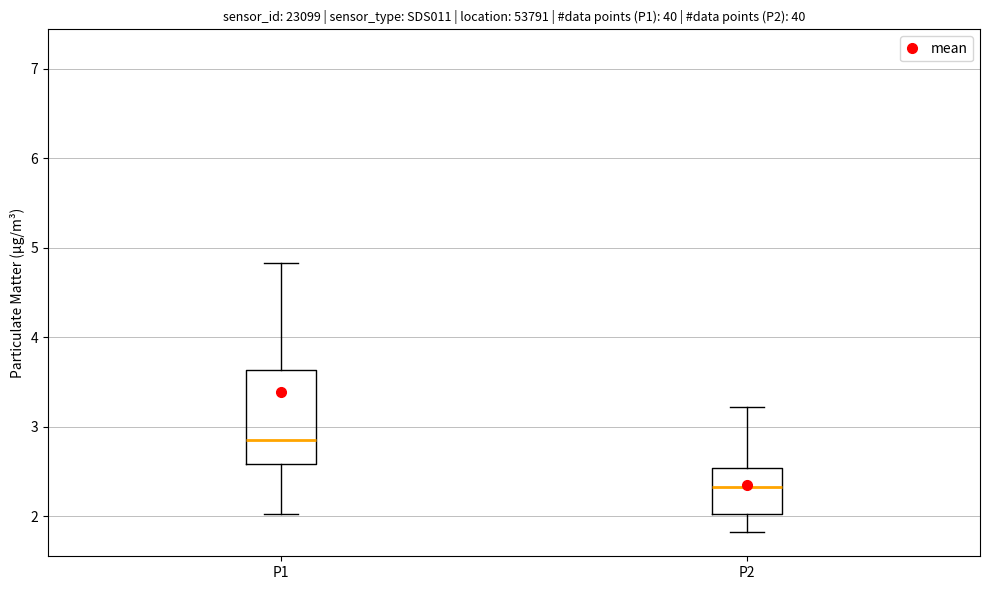

Which box's median line is the highest?

P1